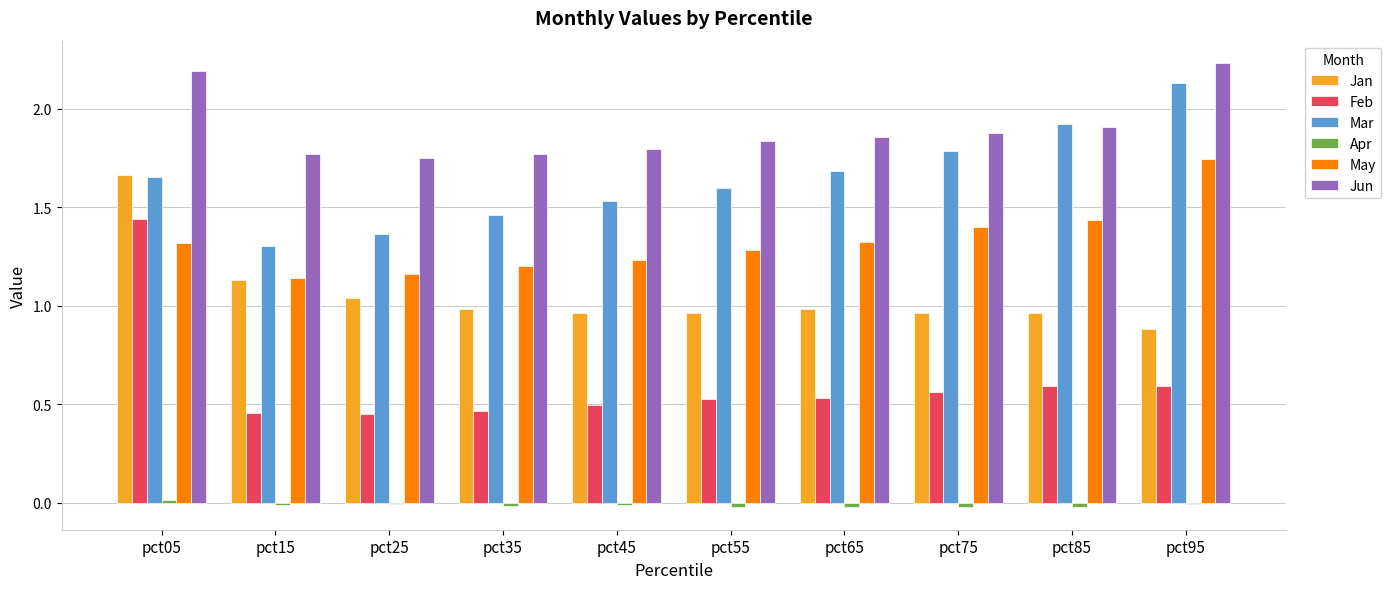

At which label does Mar reach its peak?

pct95